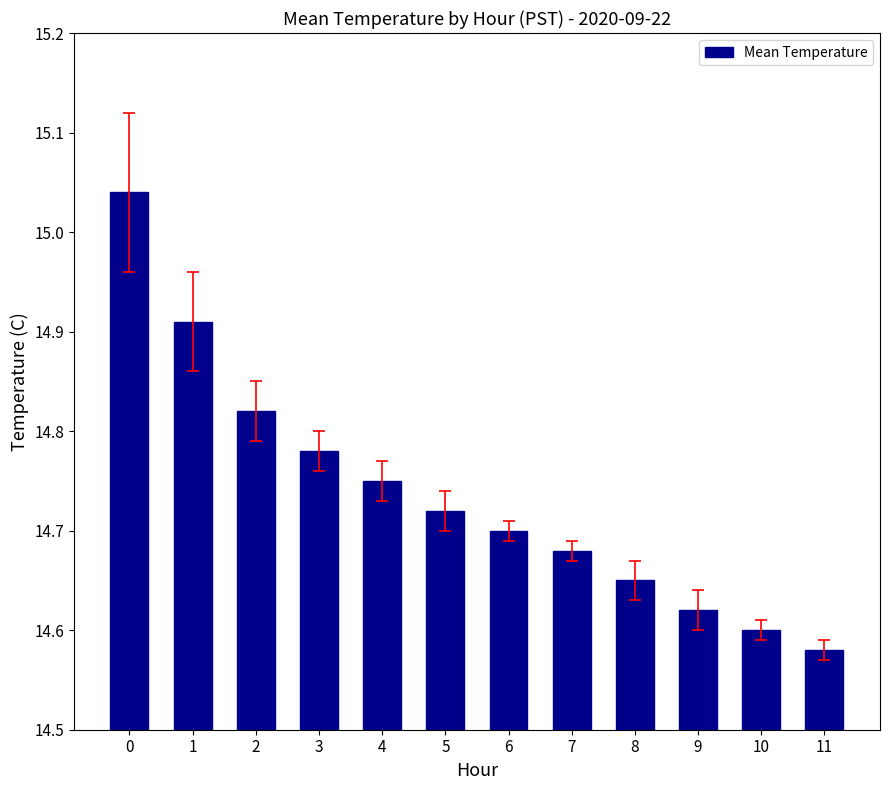

Is it true that the value at 6 is 25.1?

False